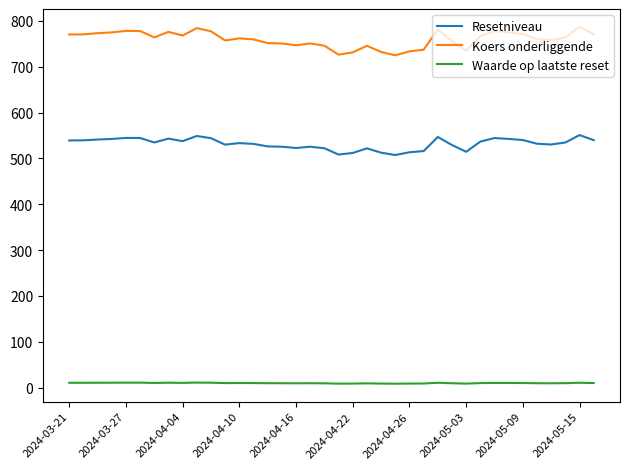

Which series has the largest range (max minus min)?

Koers onderliggende